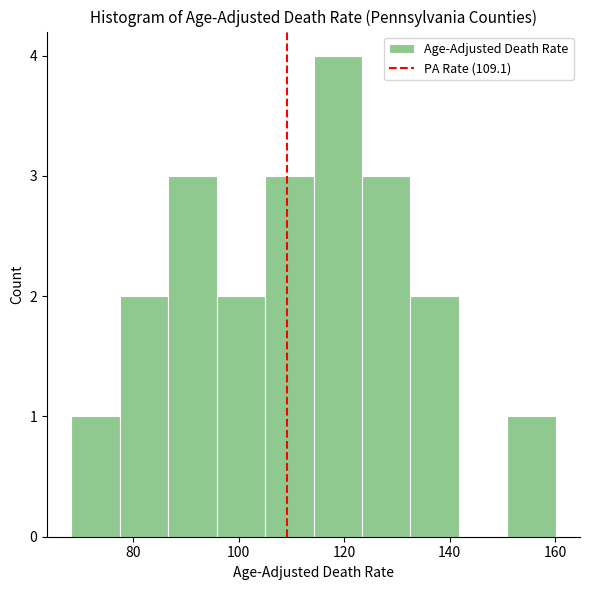

How tall is the bar that spans 124 to 132 on the x-axis? Neither the bar edges nor the heights are printed on the chart, so give them approximately, as read against the axes.

3